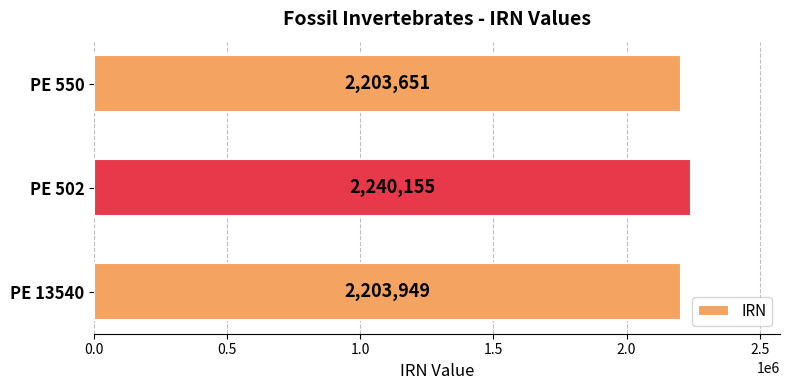

What is the smallest value displayed?

2203651